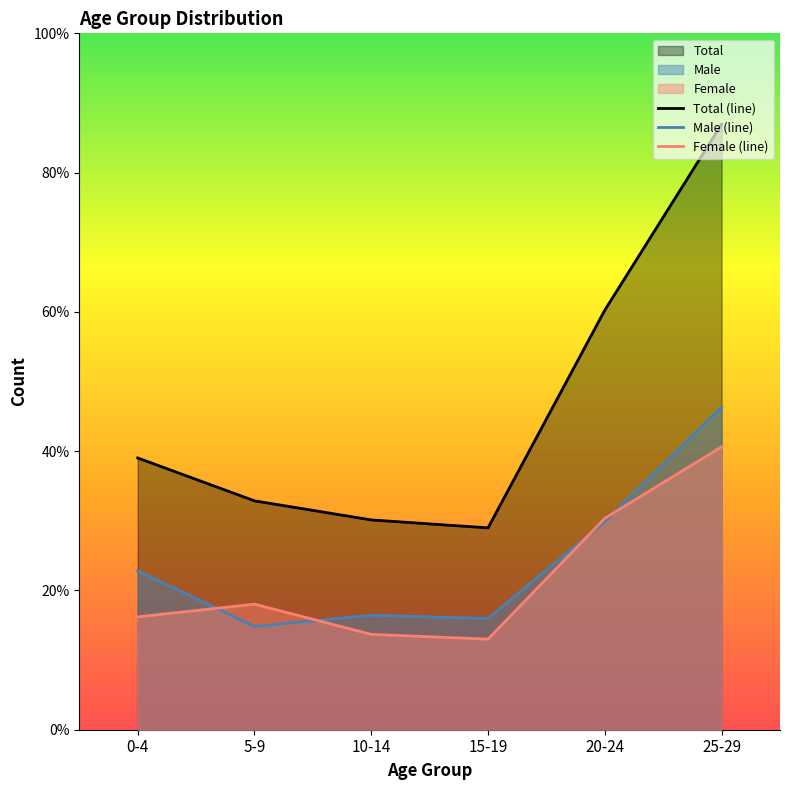

Which label corresponds to the smallest value in the chart?

15-19